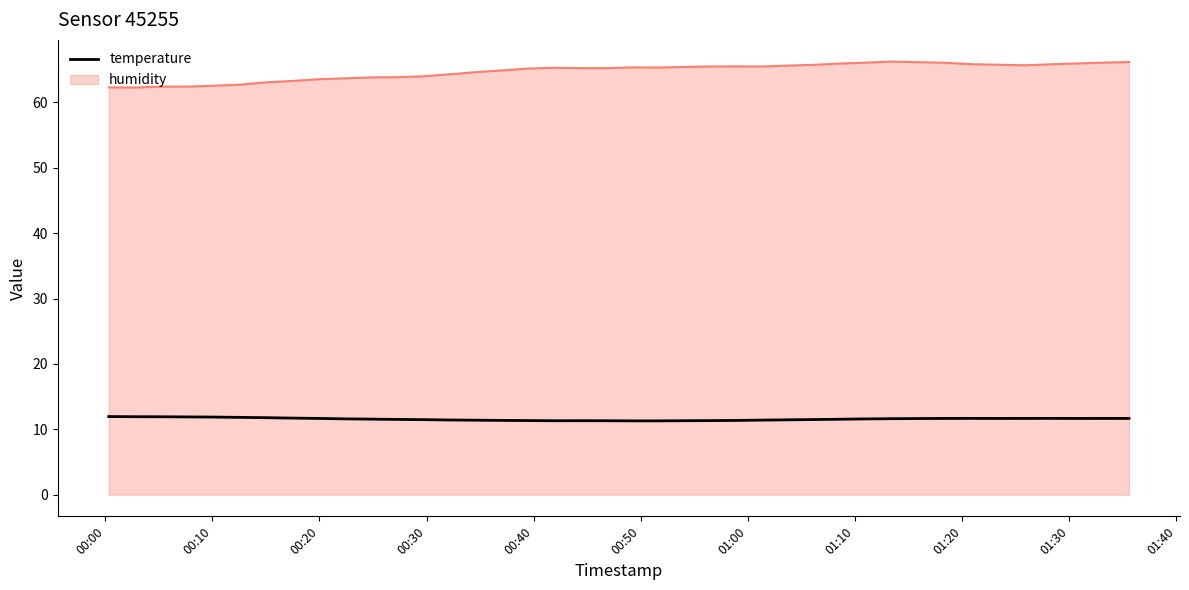

True or false: humidity and temperature intersect in this chart.

False